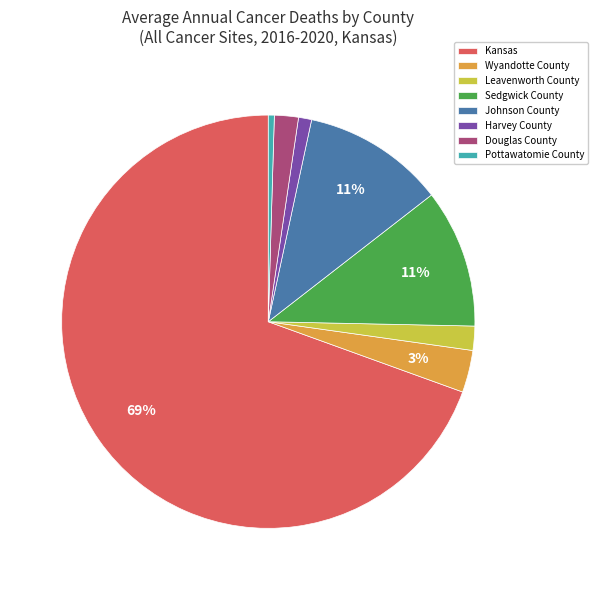

Is the sum of Johnson County and Pottawatomie County greater than half?

No